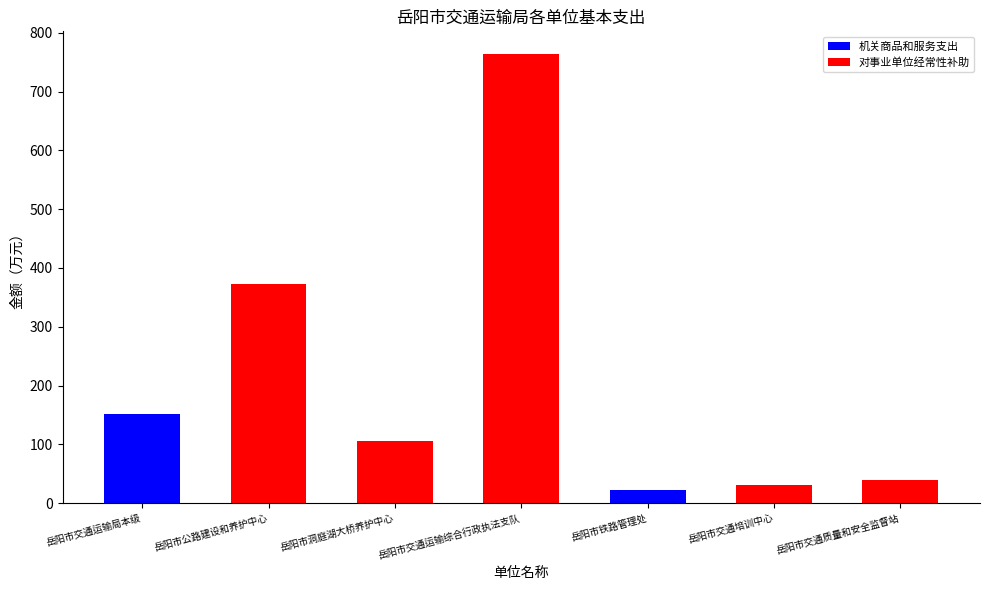

What is the total value across all series at 岳阳市交通质量和安全监督站?

39.0